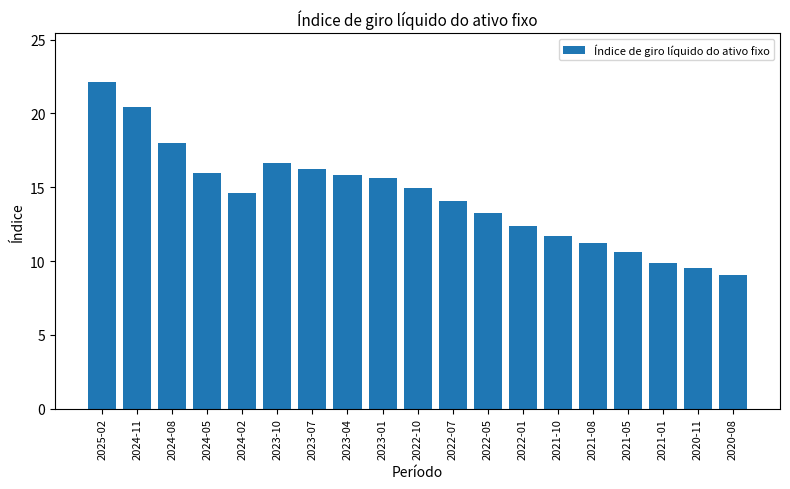

What is the change in value from 2024-08 to 2023-01?

-2.4